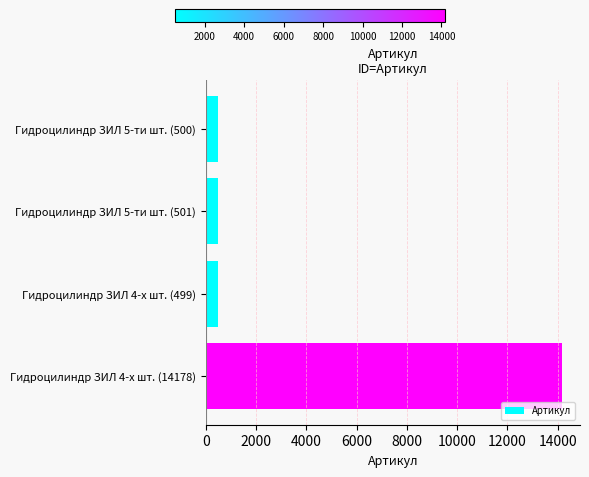

At which label is the value closest to 7338?

Гидроцилиндр ЗИЛ 5-ти шт. (501)